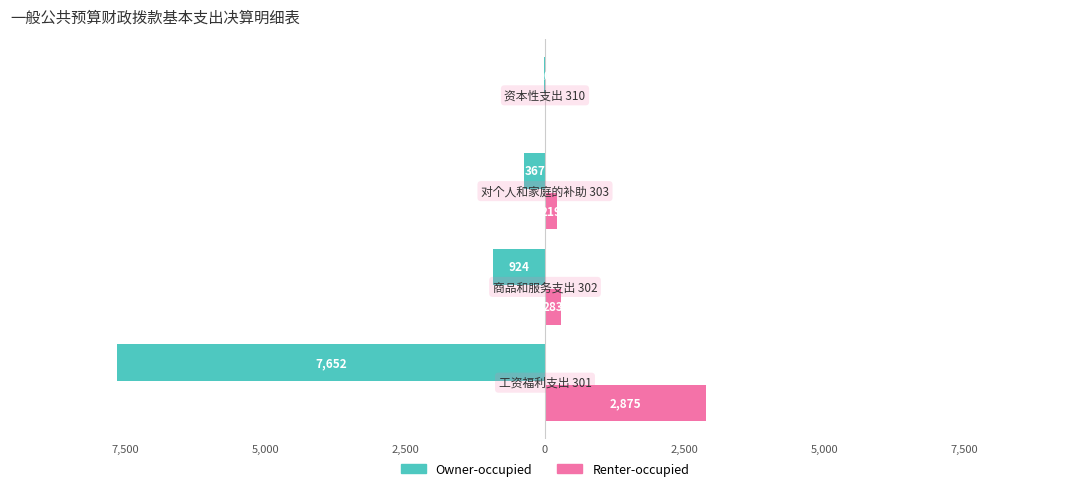

What are all the series names shown in the legend?

Owner-occupied, Renter-occupied